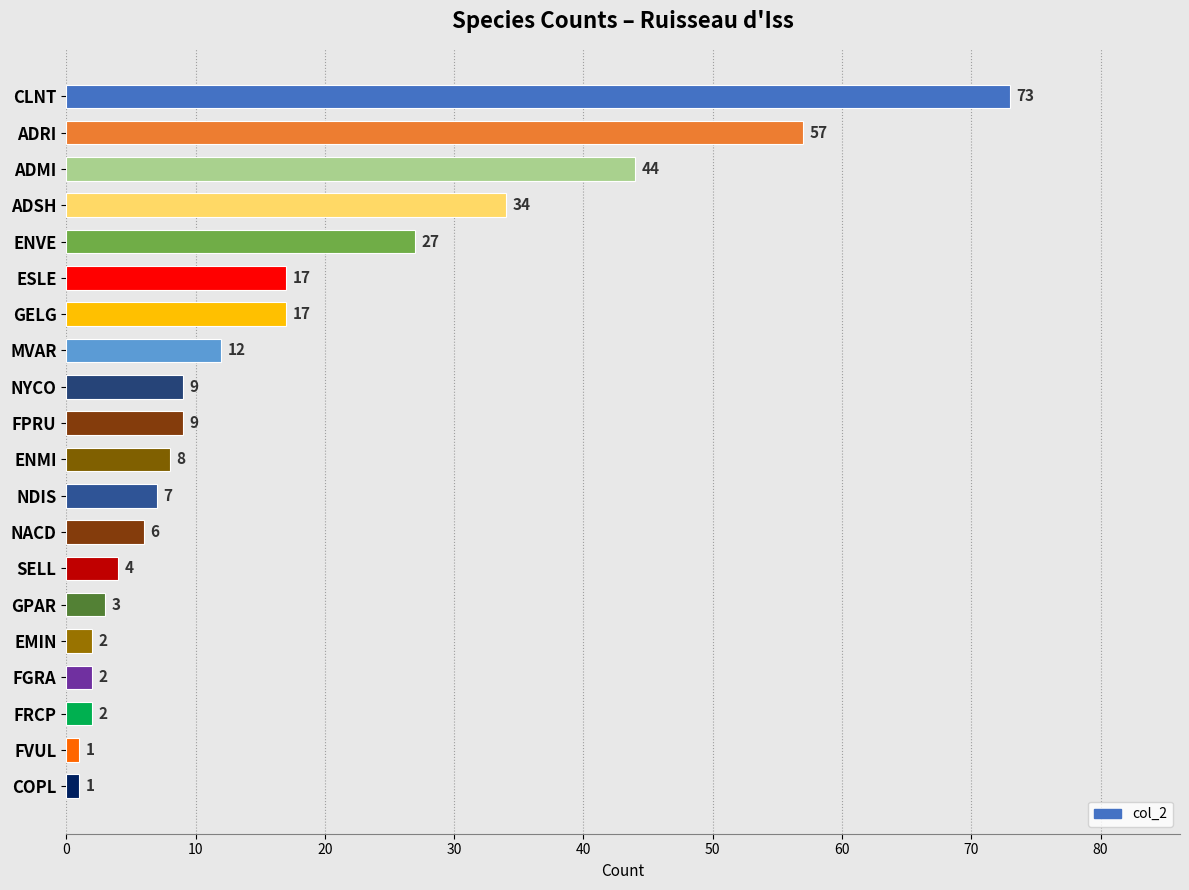

Where is the data nearest to the value 37?

ADSH